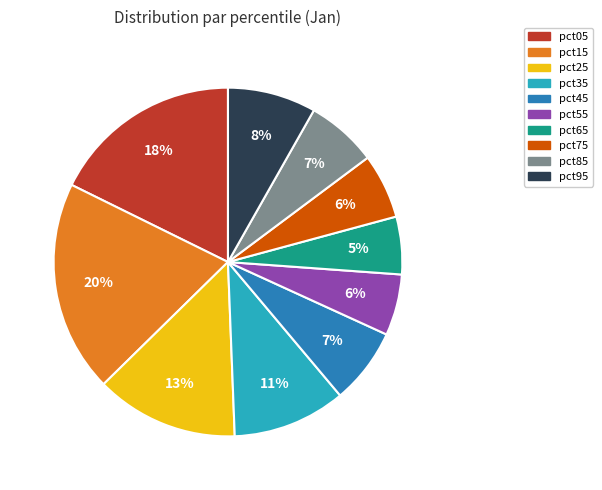

Does any single category account for the majority?

No